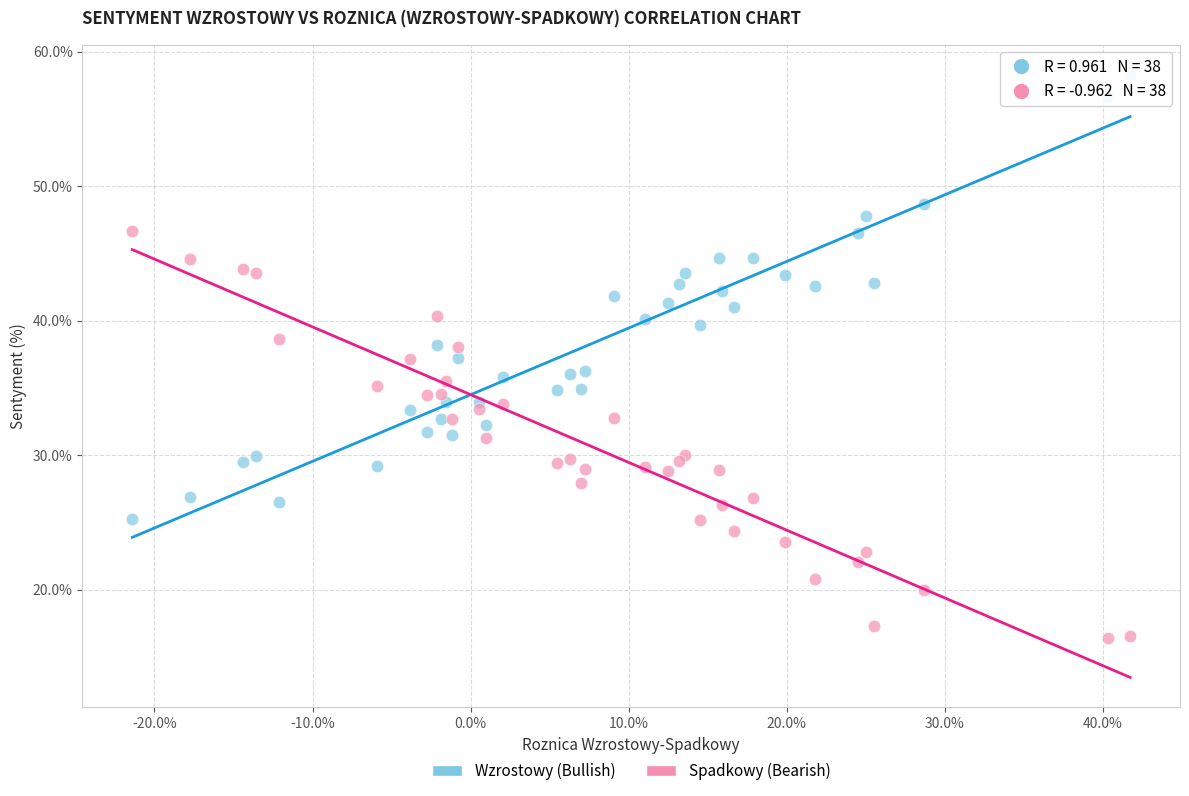

What are all the series names shown in the legend?

Wzrostowy (Bullish), Spadkowy (Bearish)